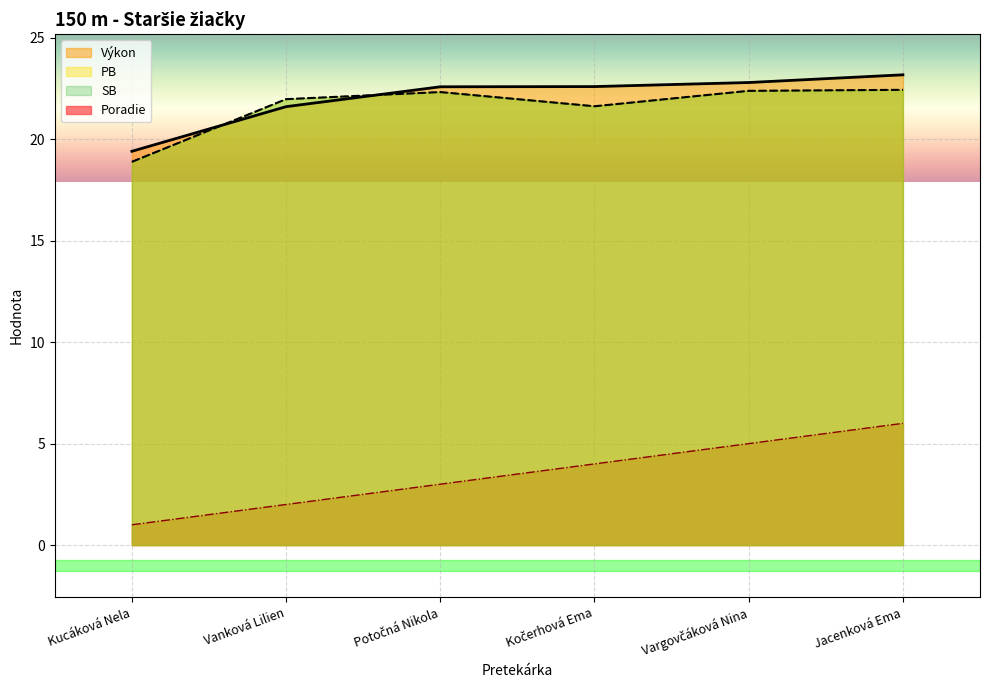

What is the difference between the highest and lowest values at Potočná Nikola?

19.6